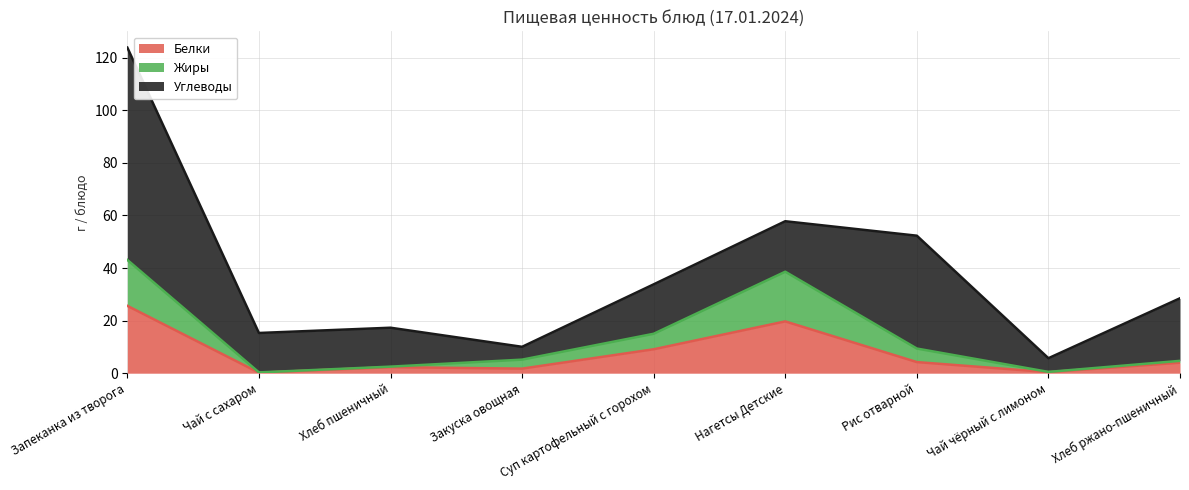

What is the highest value of the Белки series?

25.6